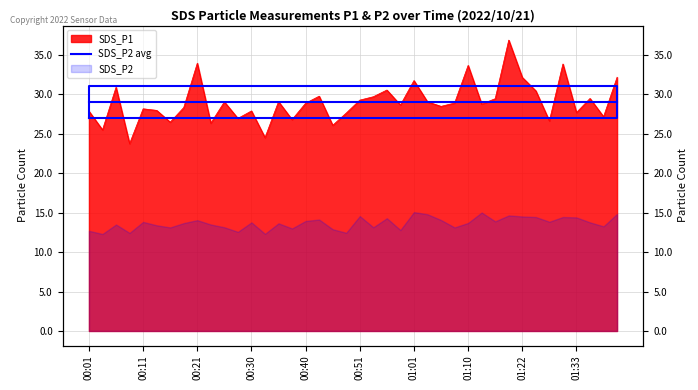

Which has a higher value, 01:38 or 01:01?

01:01